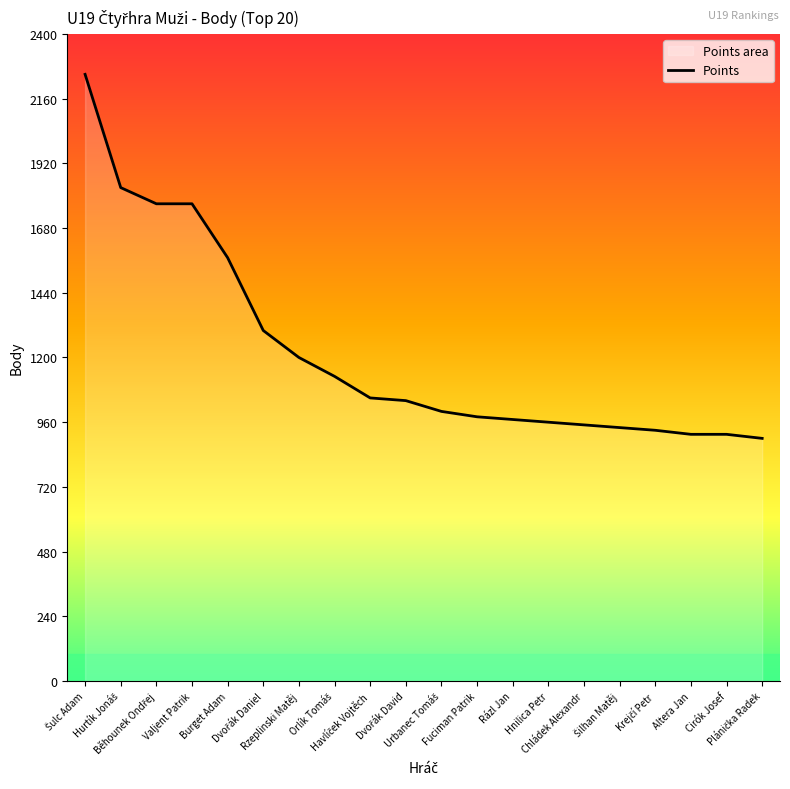

What is the difference between the second highest and second lowest values?

915